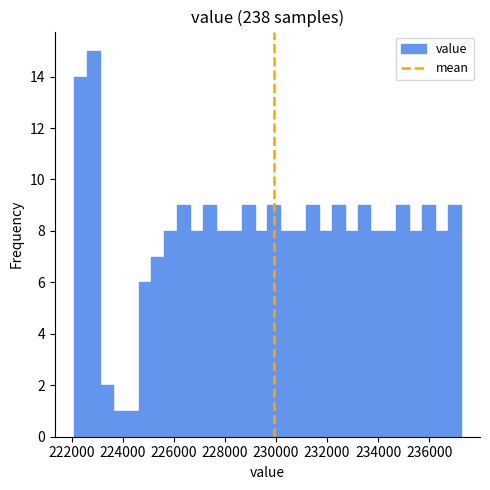

Read against the x-axis, roughly where is the centre of the tallest bar?

222800